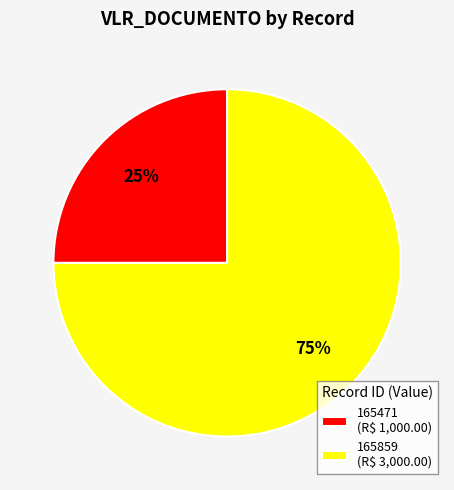

What percentage is the 165859 slice, to the nearest percent?

75%